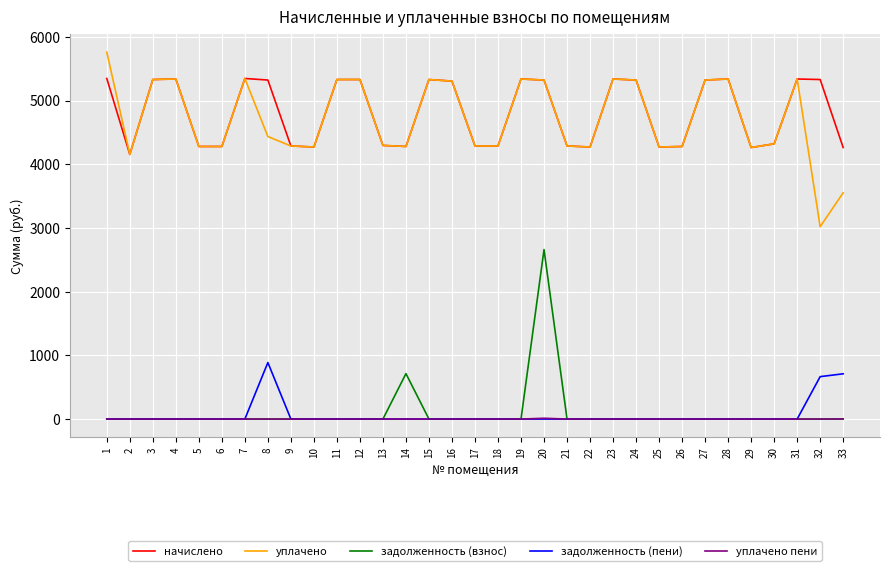

The задолженность (взнос) series shows 713.5 at 14. True or false?

True